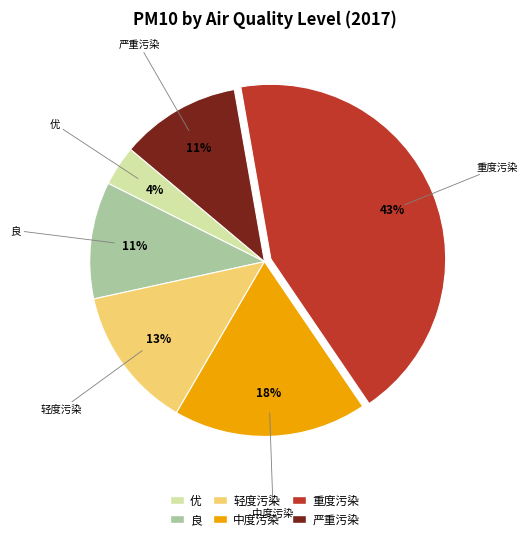

Do 轻度污染 and 良 together represent more than half of the pie?

No